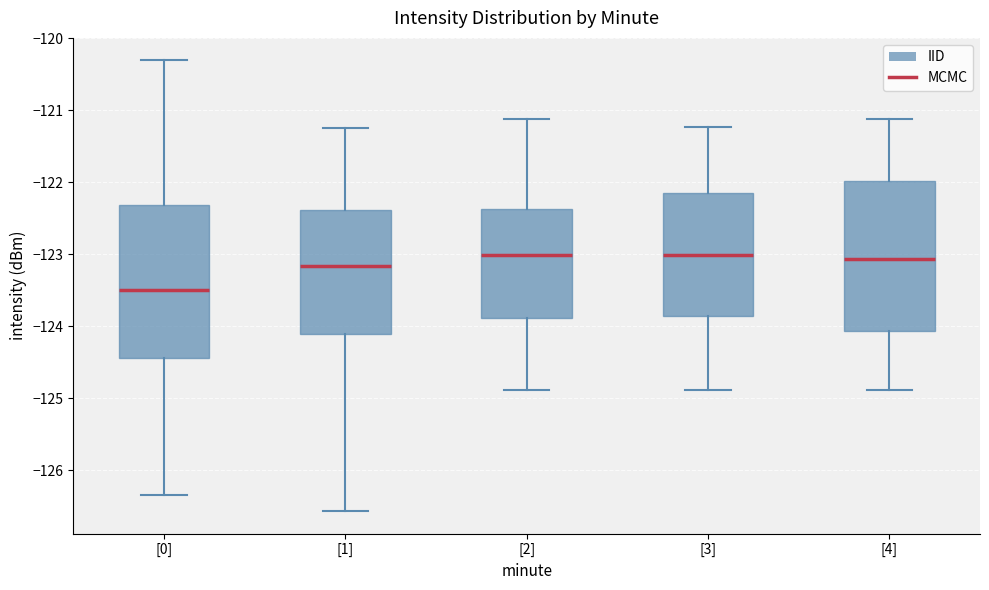

Which box's median line is the lowest?

[0]